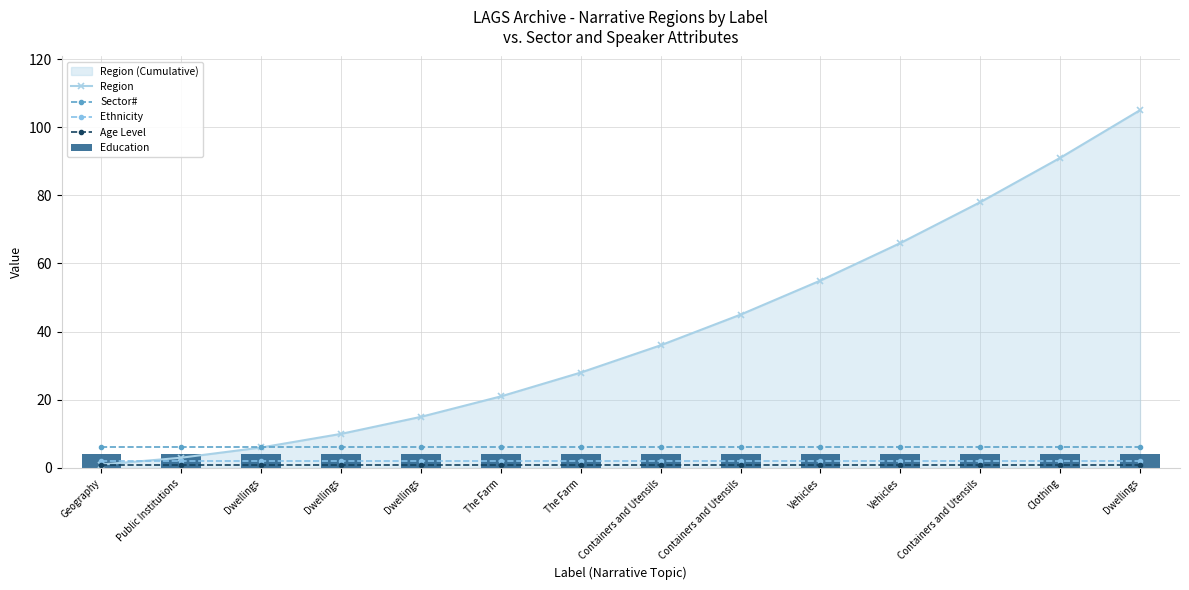

What is the value of the Ethnicity bar at the 2nd from the left?

2